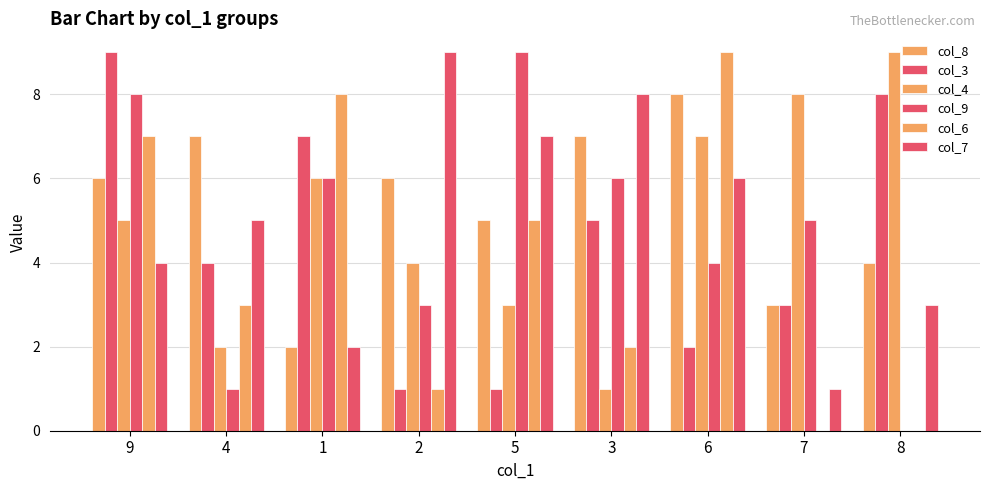

Between 9 and 8, which is larger?

9